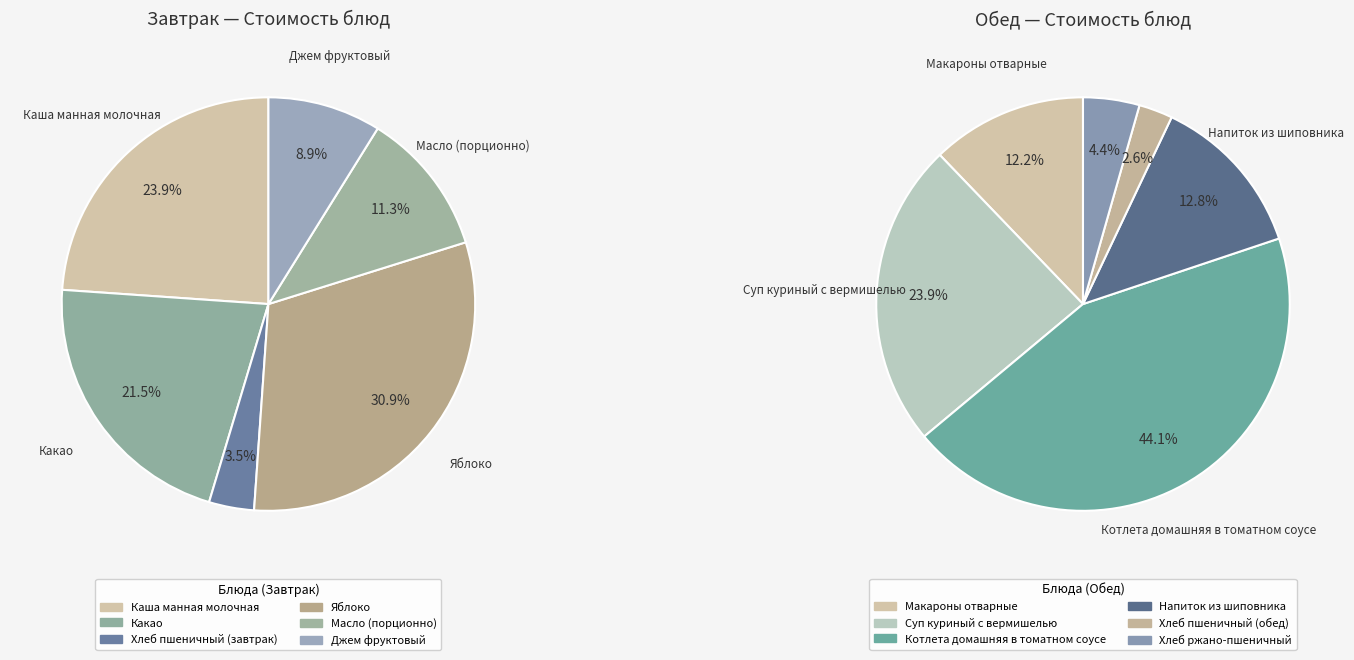

Rank the categories by value from lowest to highest.

Хлеб пшеничный (обед), Хлеб пшеничный (завтрак), Хлеб ржано-пшеничный, Джем фруктовый, Масло (порционно), Макароны отварные, Напиток из шиповника, Какао, Суп куриный с вермишелью, Каша манная молочная, Яблоко, Котлета домашняя в томатном соусе